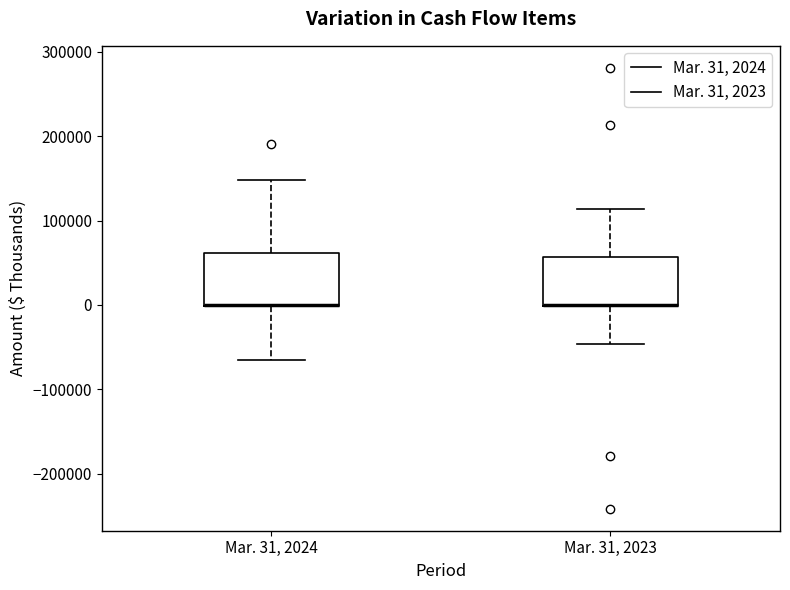

Where is the lower edge of the box for Mar. 31, 2023 on the y-axis? The values are not printed on the chart, so give them approximately, as read against the axis.

0